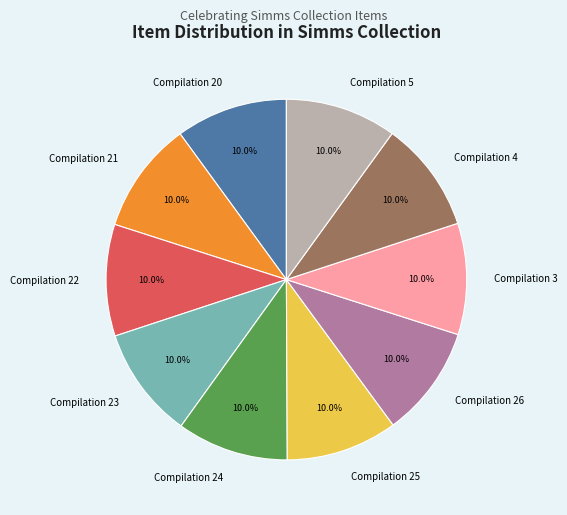

Count the number of slices in the pie.

10